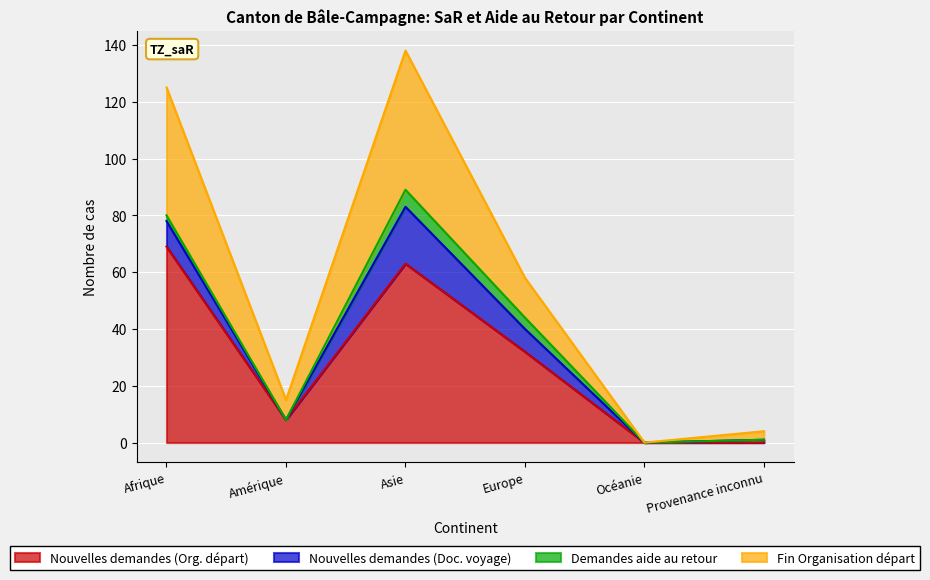

What is the label of the 3rd point from the right?

Europe